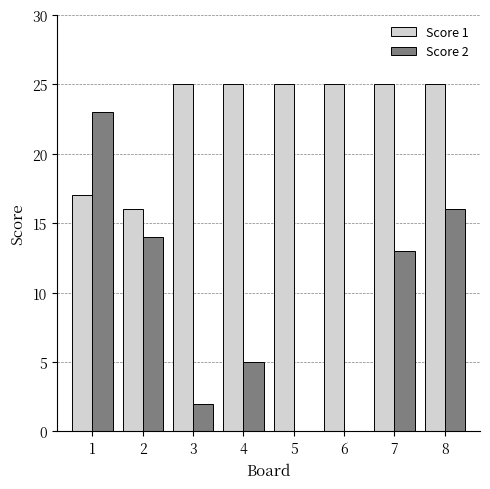

What is the sum of all Score 1 values?

183